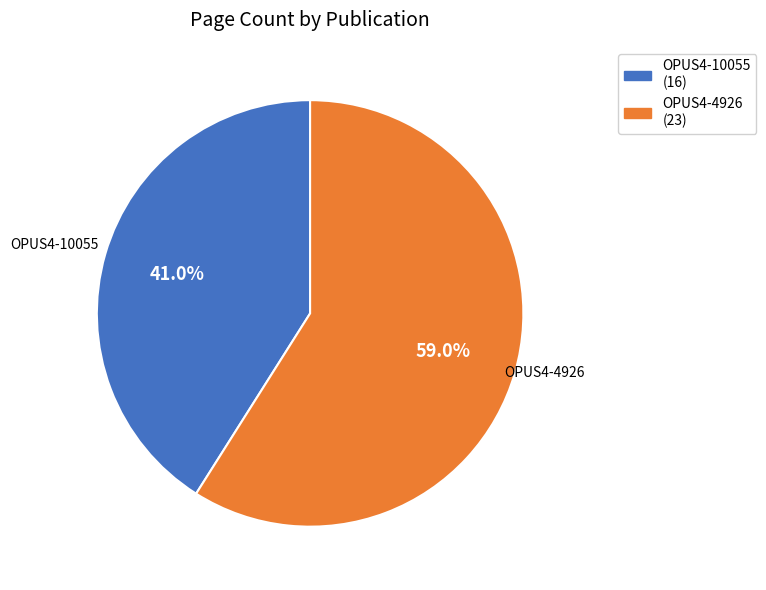

Count the number of slices in the pie.

2